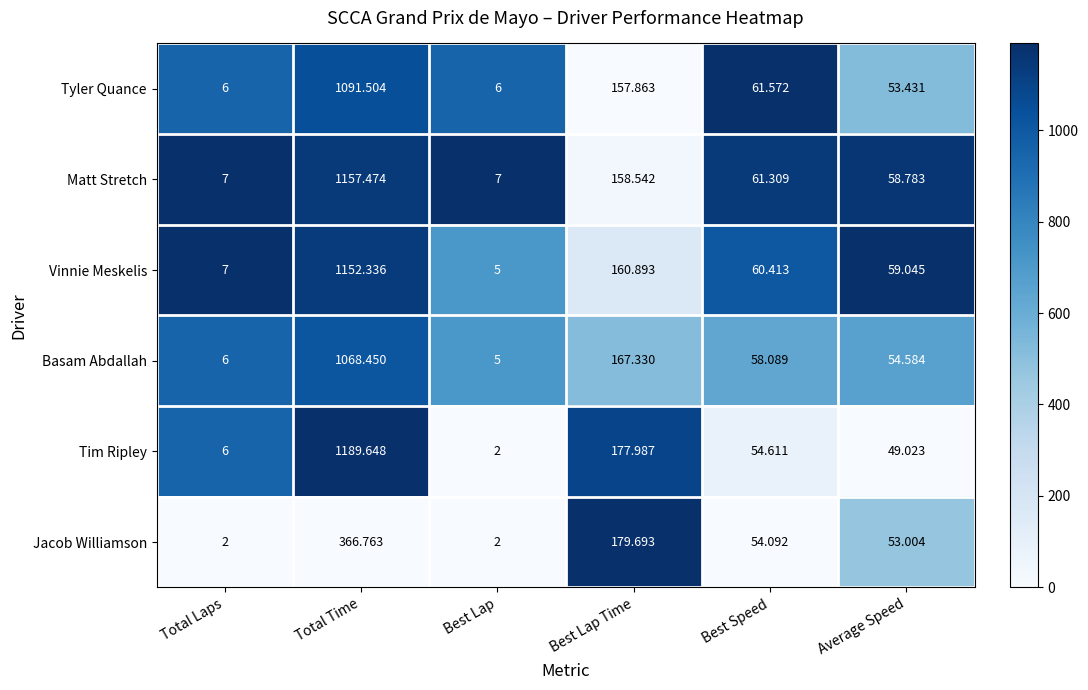

At which label does Vinnie Meskelis first exceed 60?

Total Time